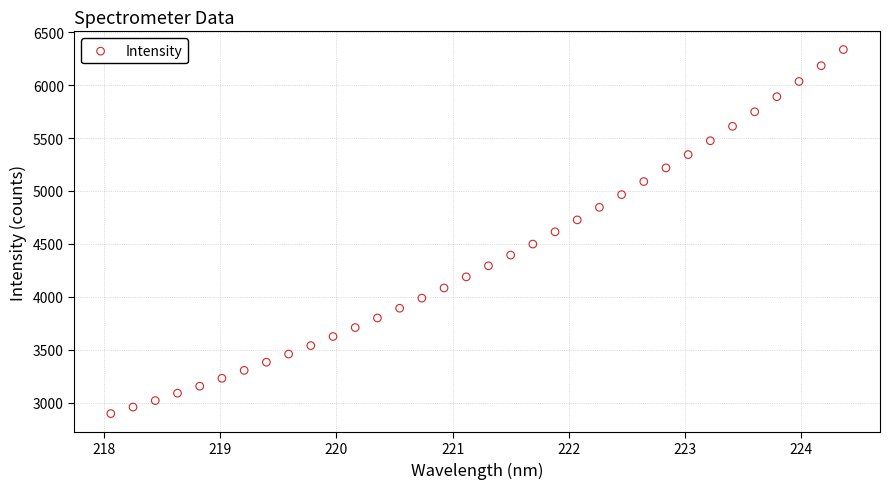

What is the range of Y values (max minus min)?

3441.6